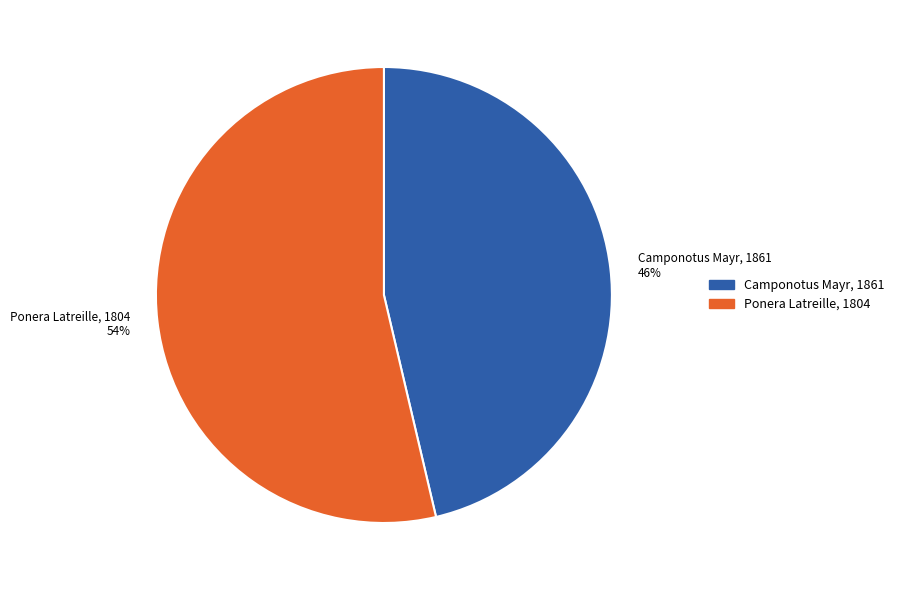

Is it true that Ponera Latreille, 1804 is 43% of the pie?

False